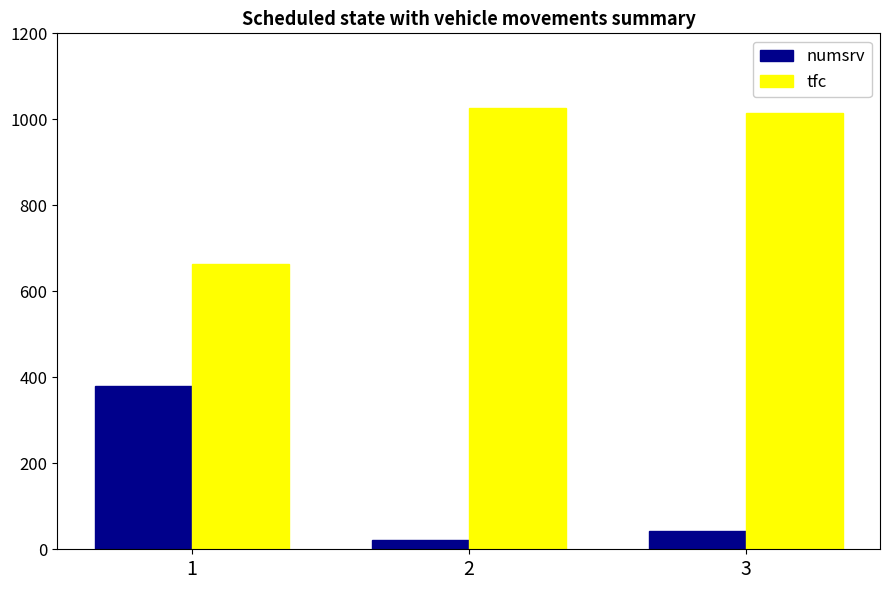

At which category does the chart reach its minimum across all series?

2